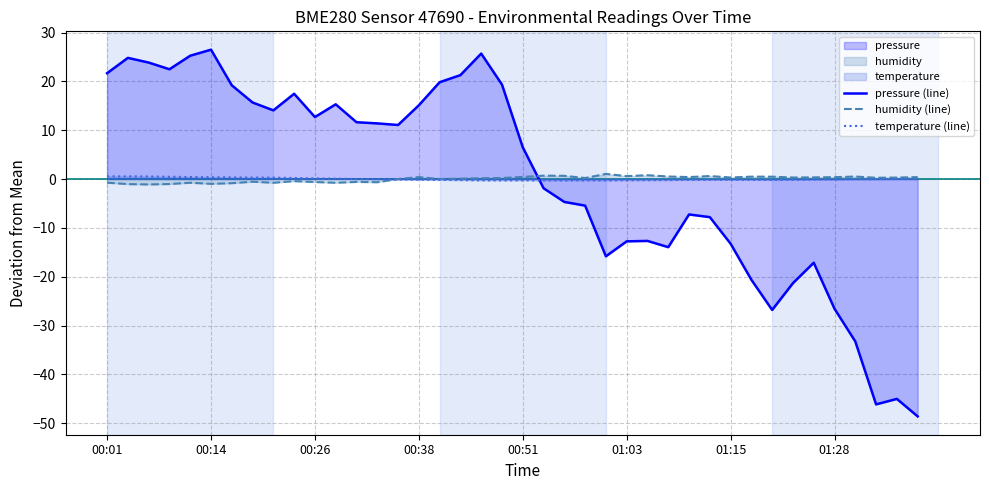

What is the maximum value shown in the chart?

26.5